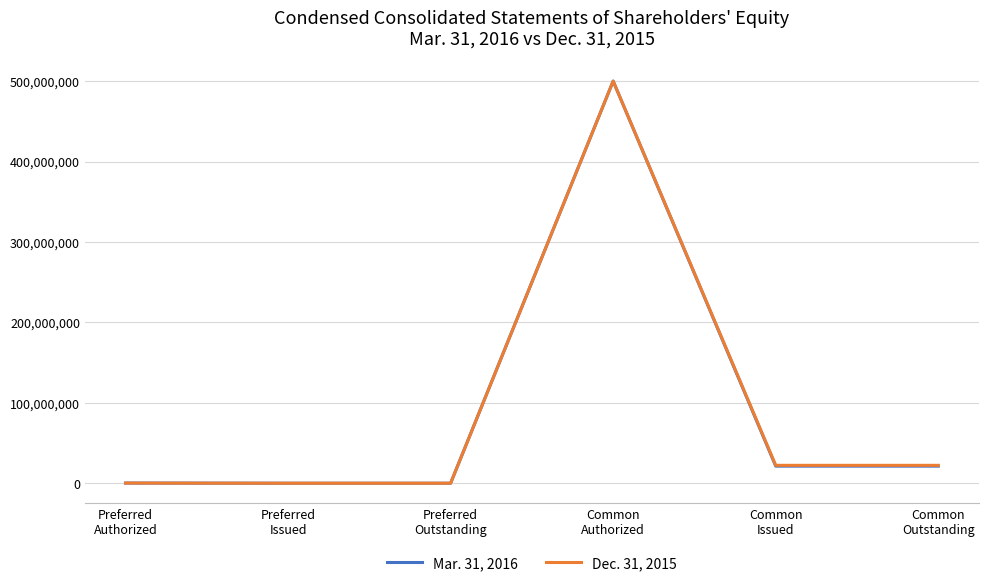

List the series in order of their overall mean, highest first.

Dec. 31, 2015, Mar. 31, 2016